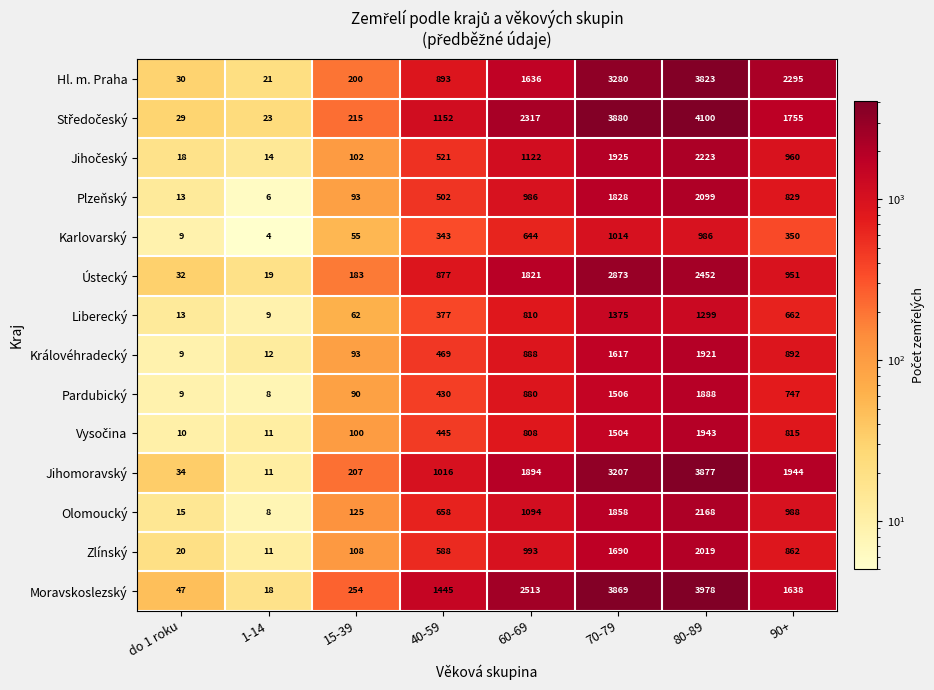

Is the value of Pardubický at 40-59 greater than the value of Moravskoslezský at 40-59?

No